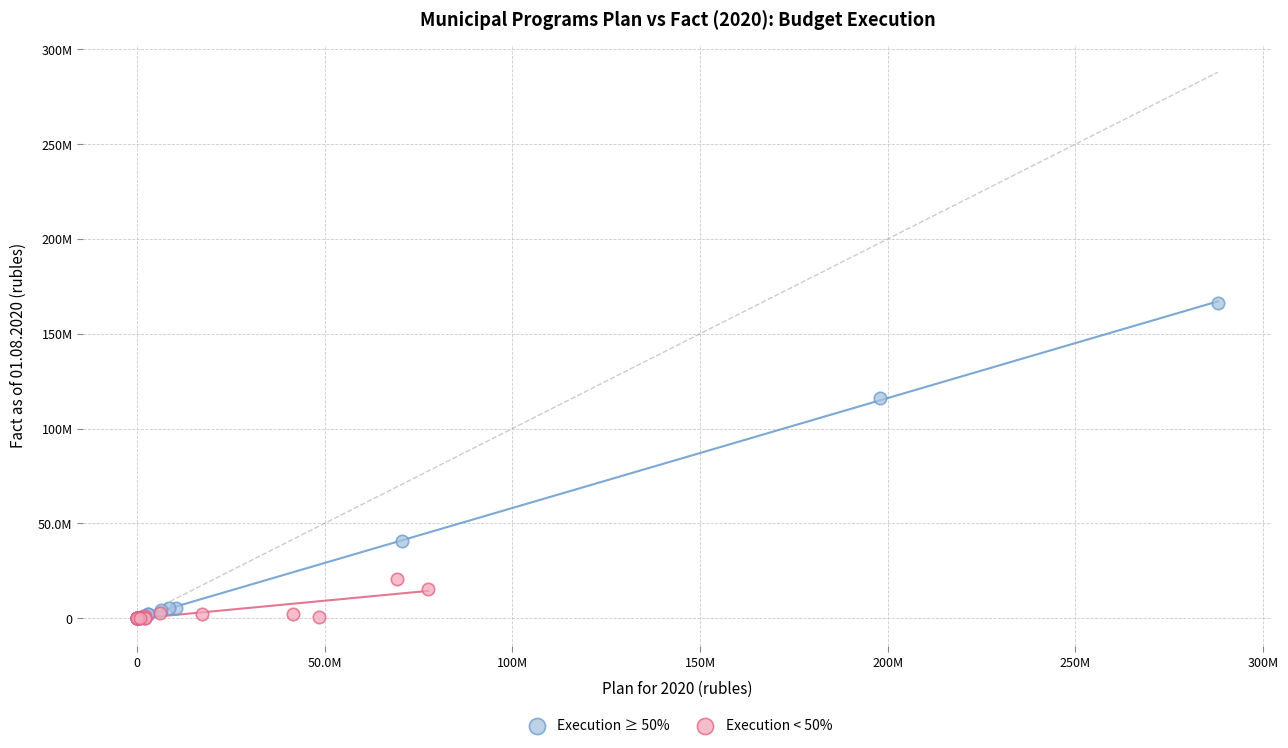

Which series has the widest spread of Y values?

Execution ≥ 50%